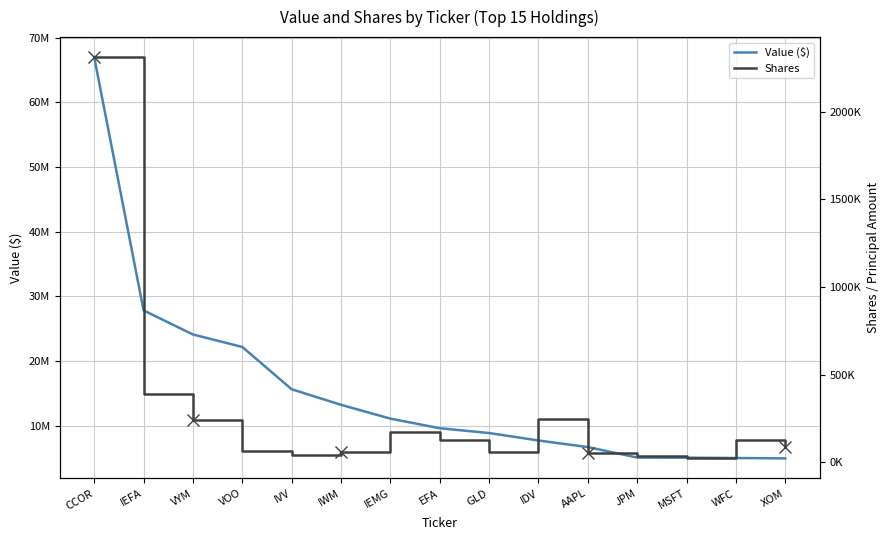

What are all the series names shown in the legend?

Value ($), Shares